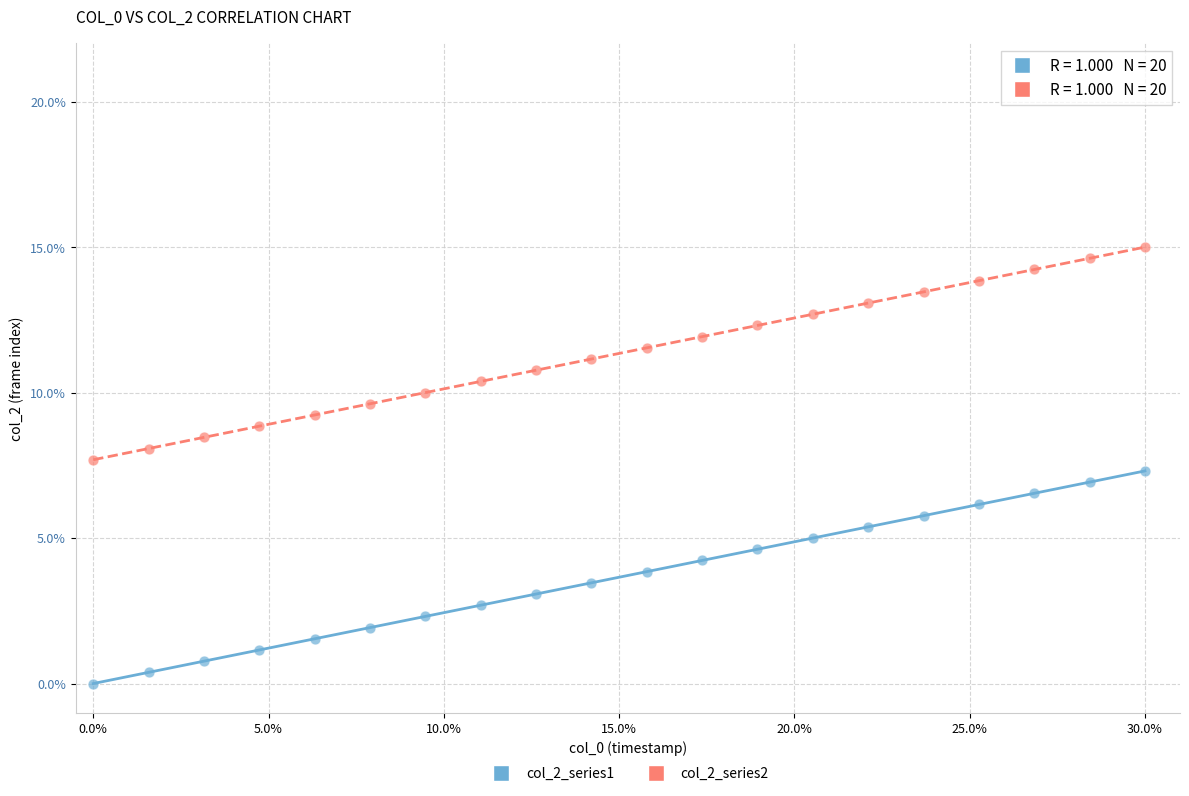

Across all data points, what is the range of Y values (max minus min)?

15.0